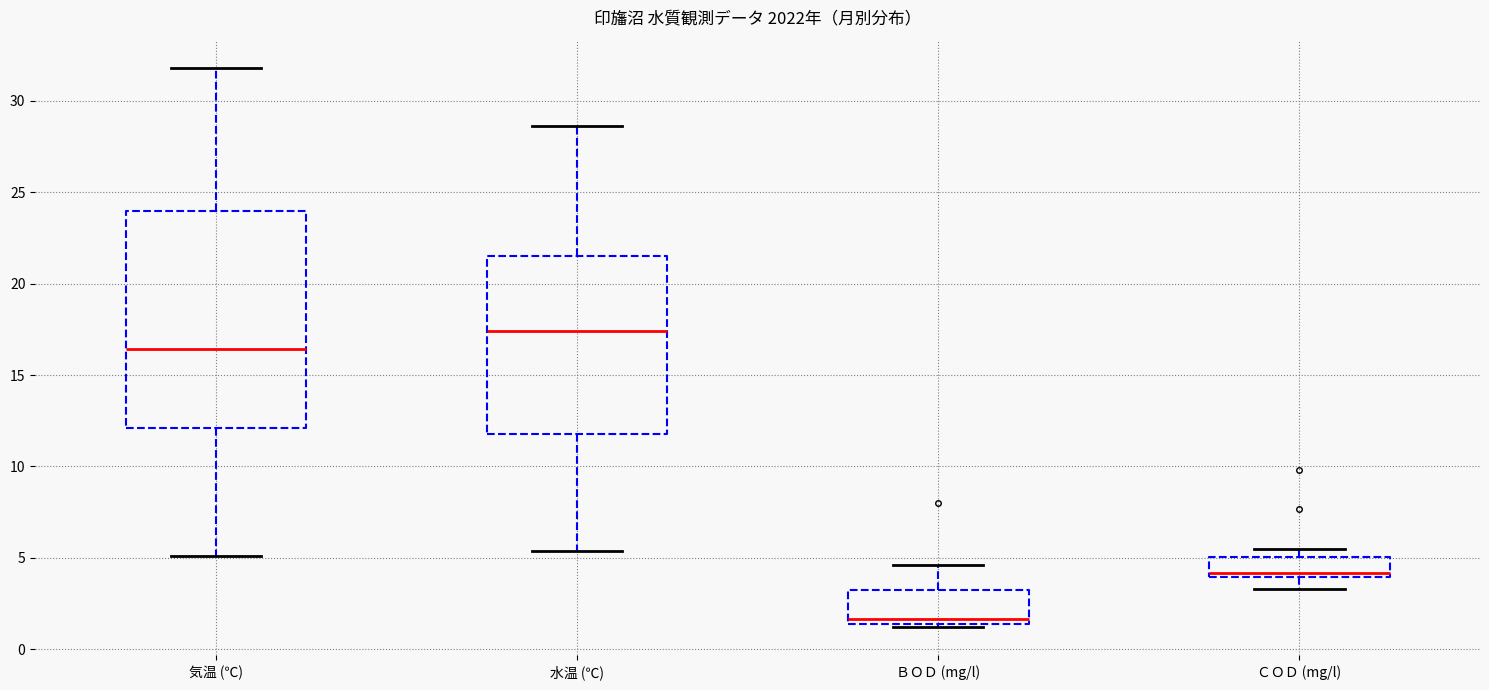

Which box's median line is the highest?

水温 (℃)